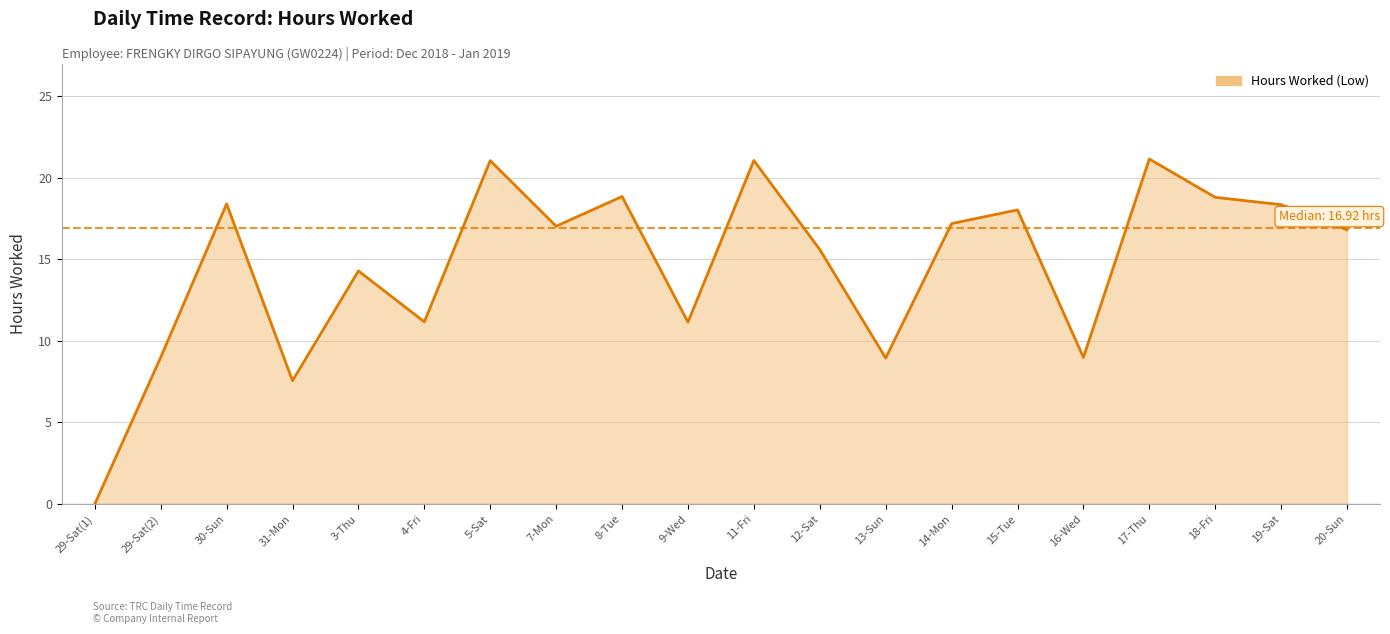

Is it true that the value at 17-Thu is 31.0?

False